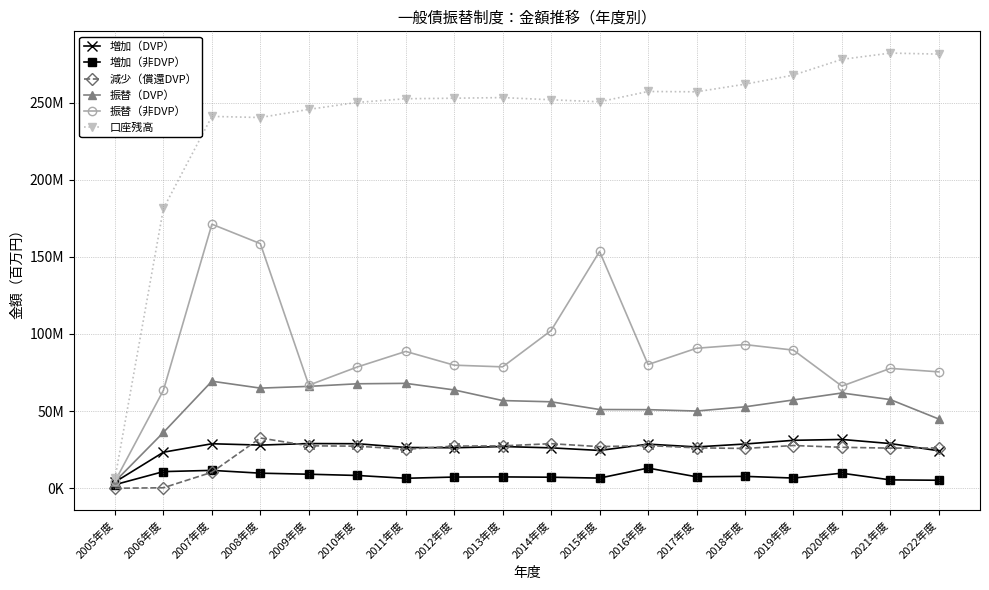

What is the average value of the 口座残高 series?

239466152